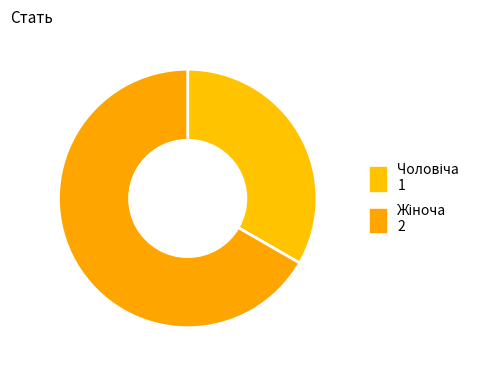

How many segments does this pie chart have?

2